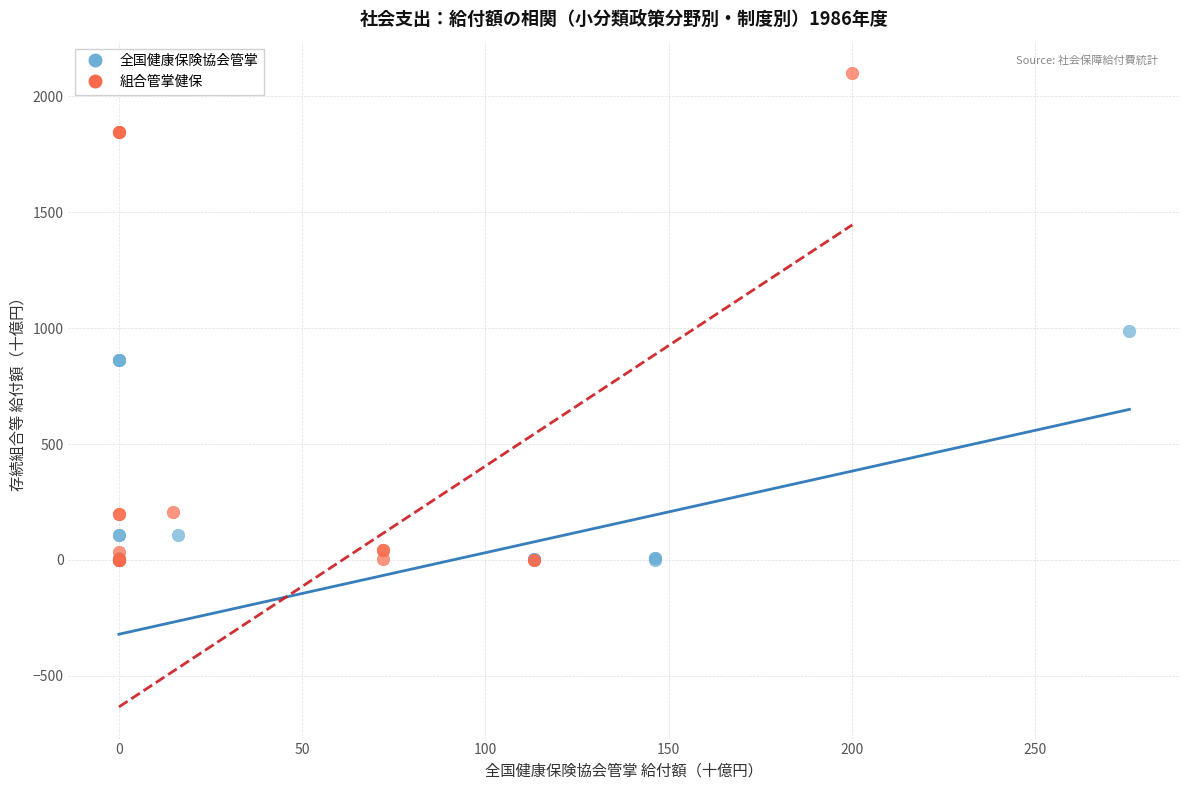

Which series has the largest Y range (max minus min)?

組合管掌健保